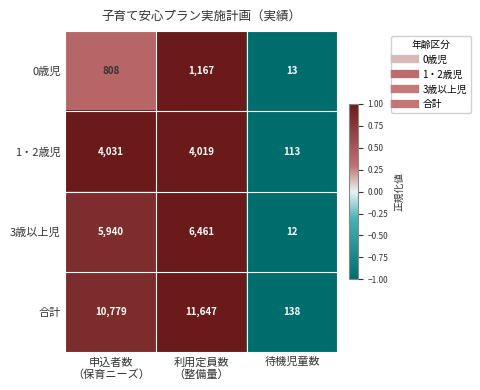

Which series has the largest total across all categories?

合計